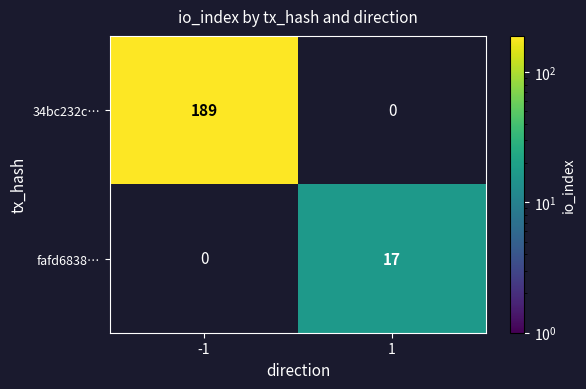

True or false: fafd6838… has a value of 17 at 1.

True